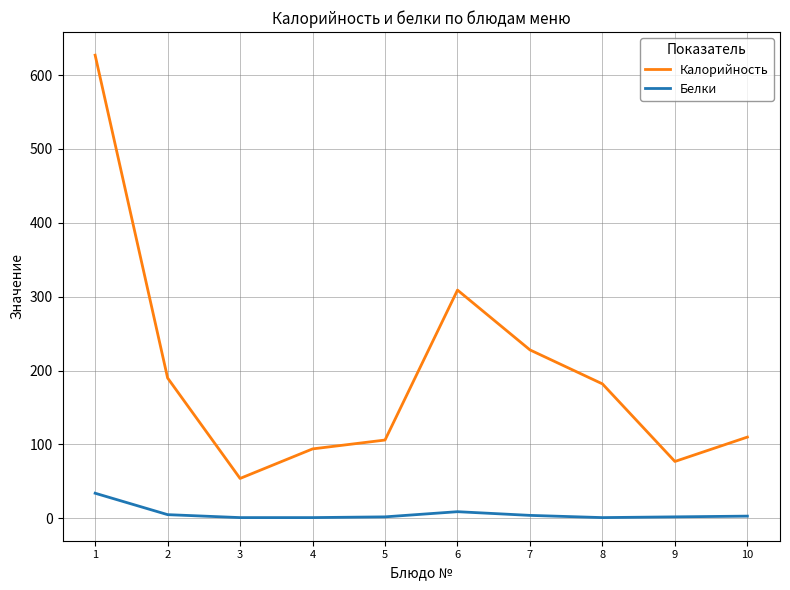

Which series has the widest spread of values?

Калорийность